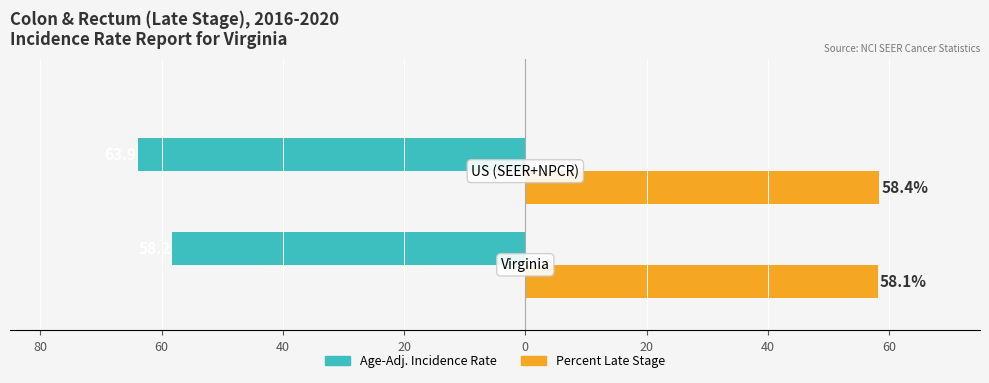

Count the Percent Late Stage values in the range 58 to 59.

2